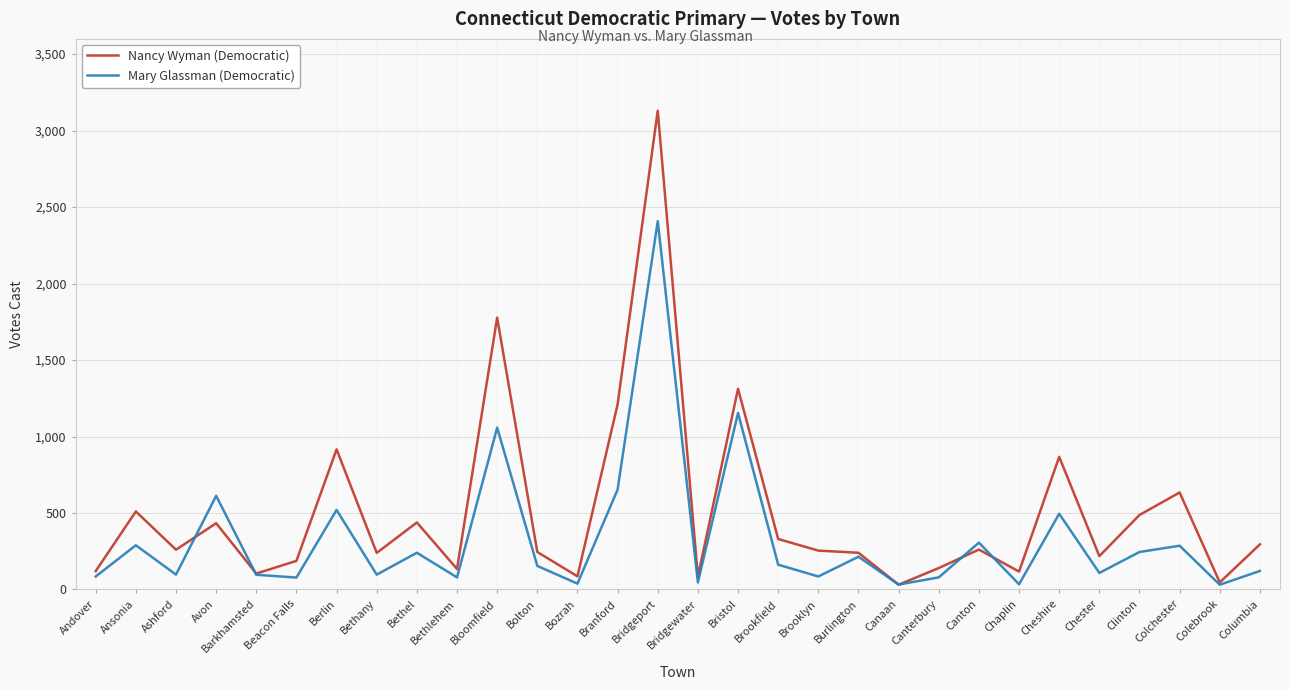

The Nancy Wyman (Democratic) series shows 115 at Bethany. True or false?

False